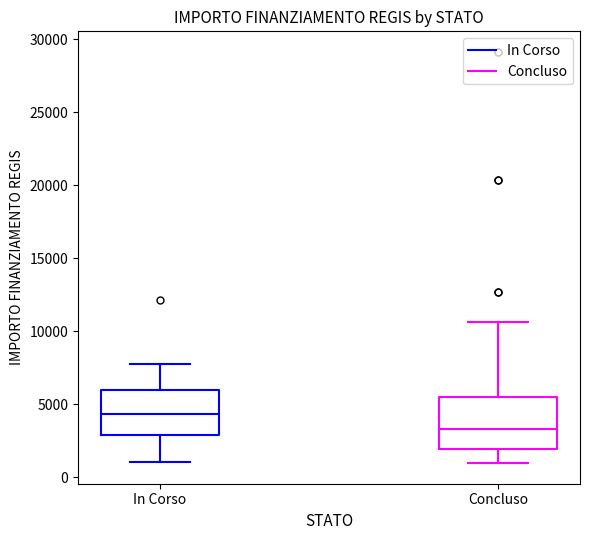

Reading left to right, transcribe this box plot: for each box, give where its median line is, the range the box spans, and where its two whiskers end, as read against the y-axis. The values are not printed on the chart, so give them approximately, as read against the axis.

In Corso: median 4500, box 3000 to 6000, whiskers 1000 to 8000
Concluso: median 3500, box 2000 to 5500, whiskers 1000 to 10500